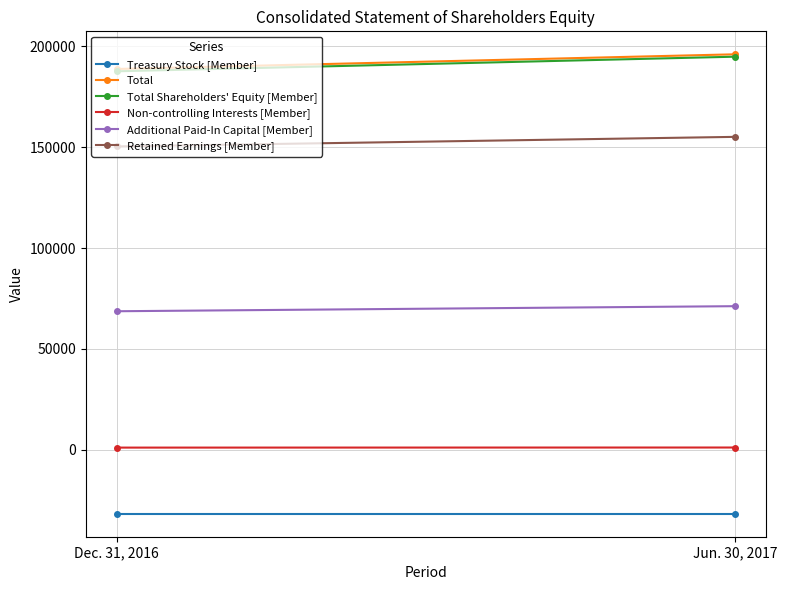

The value of Total at Jun. 30, 2017 is 278766. True or false?

False